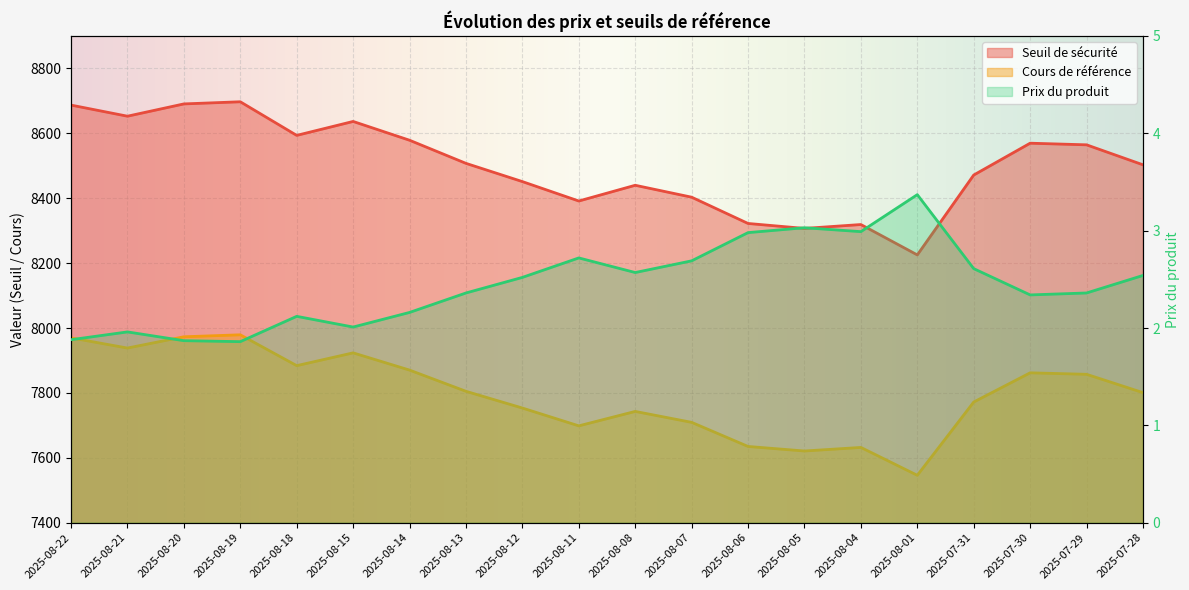

What is the difference between the Seuil de sécurité values at 2025-08-15 and 2025-07-28?

133.6